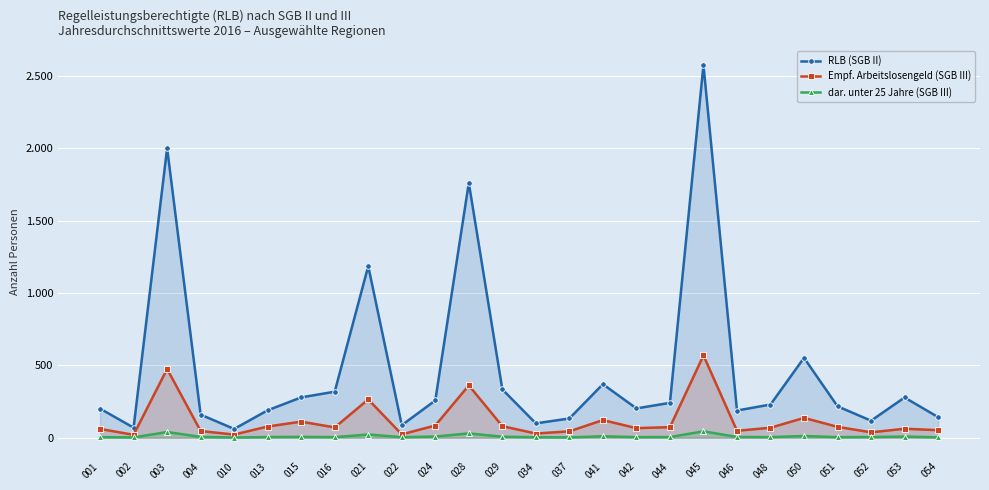

True or false: Empf. Arbeitslosengeld (SGB III) and RLB (SGB II) intersect in this chart.

False